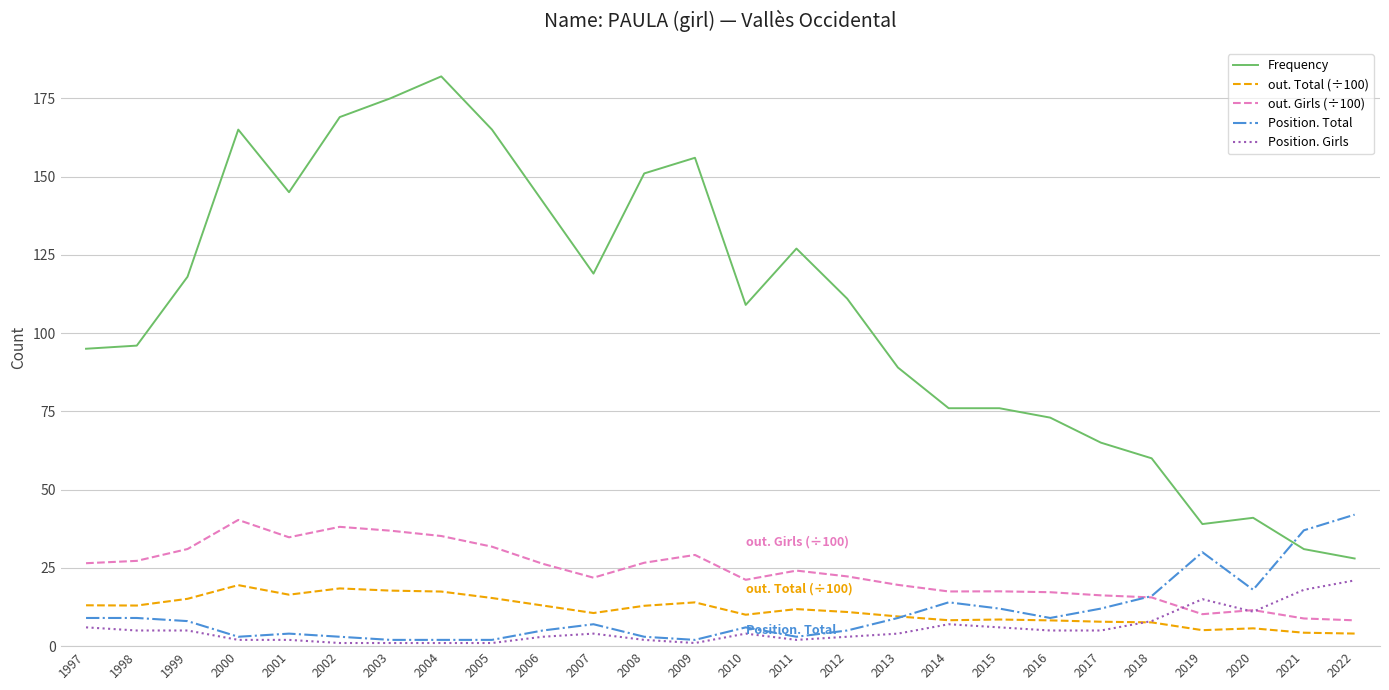

The value of out. Girls (÷100) at 2007 is 21.9. True or false?

True